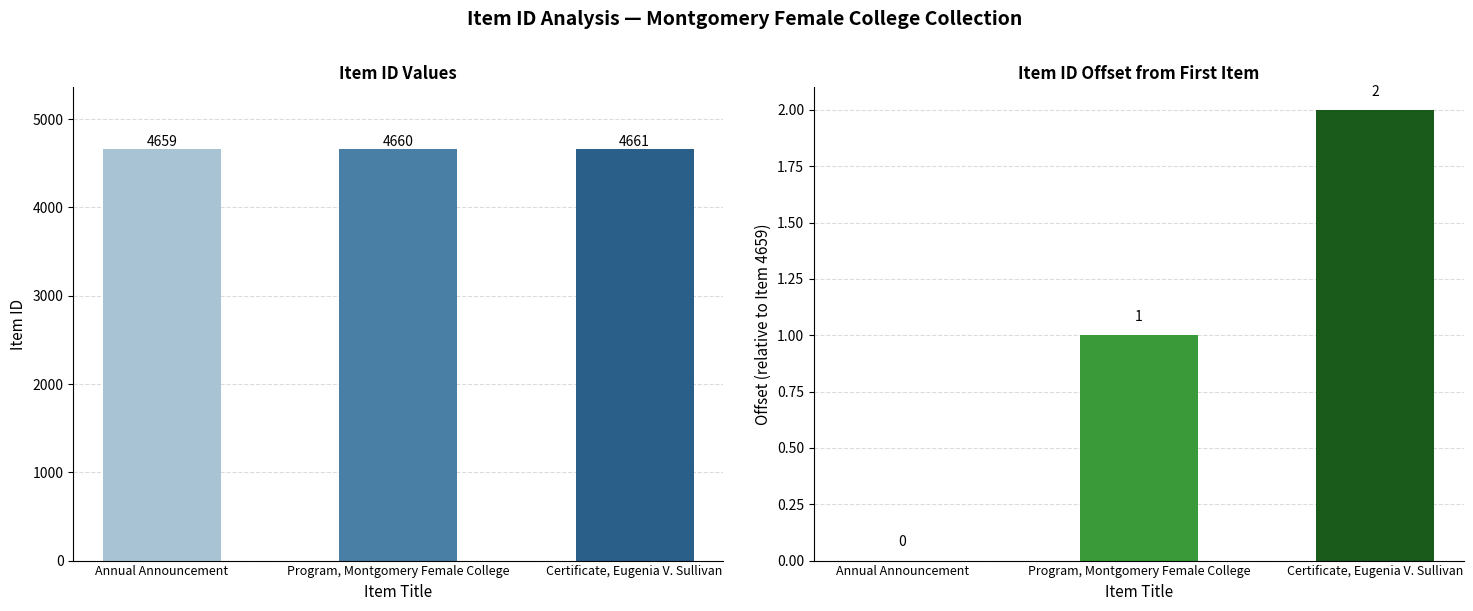

What is the label of the 1st bar from the right?

Certificate, Eugenia V. Sullivan